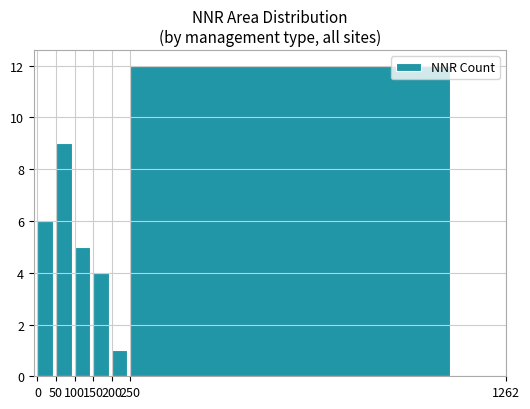

What is the smallest value displayed?

1